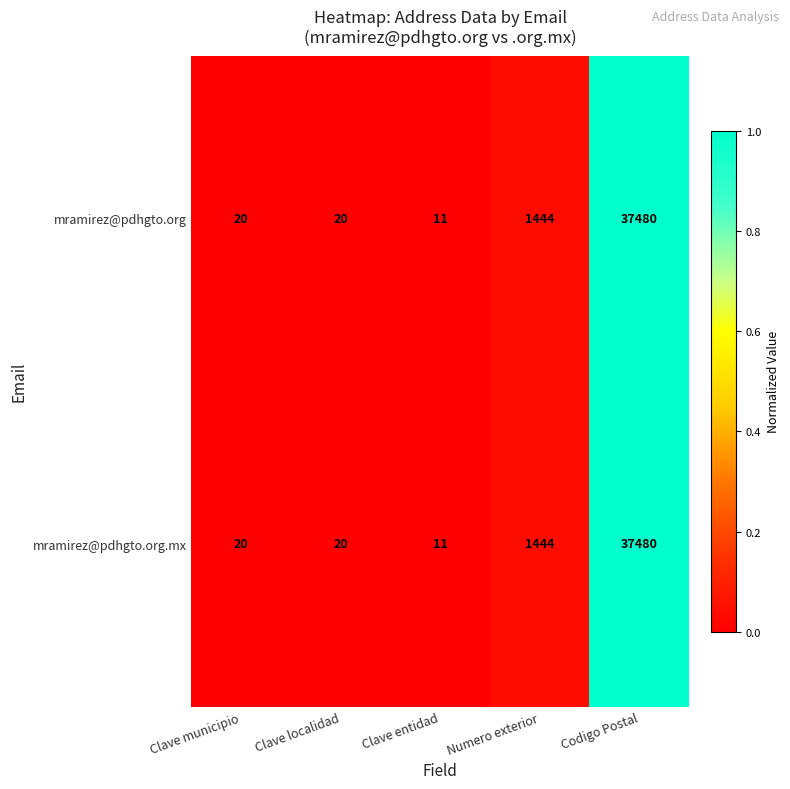

At which category is the sum across all series the highest?

Codigo Postal